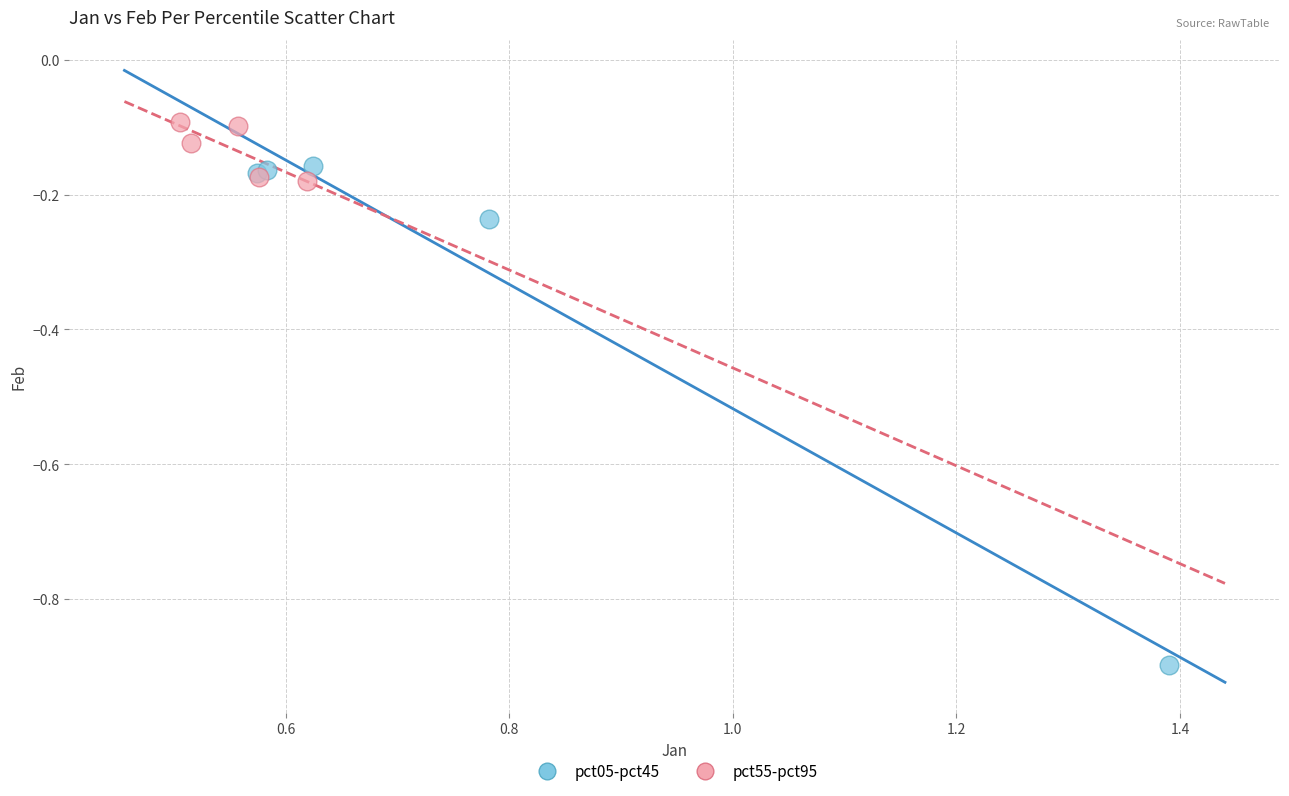

Which series reaches the minimum Y coordinate?

pct05-pct45